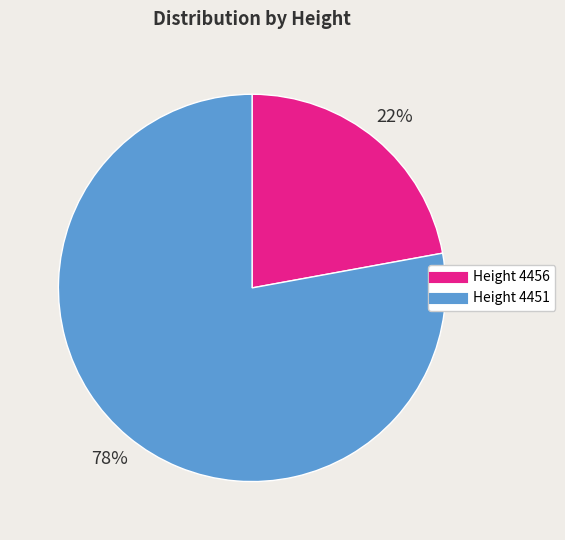

To the nearest percent, what is the difference between the largest and smallest slice percentages?

56%